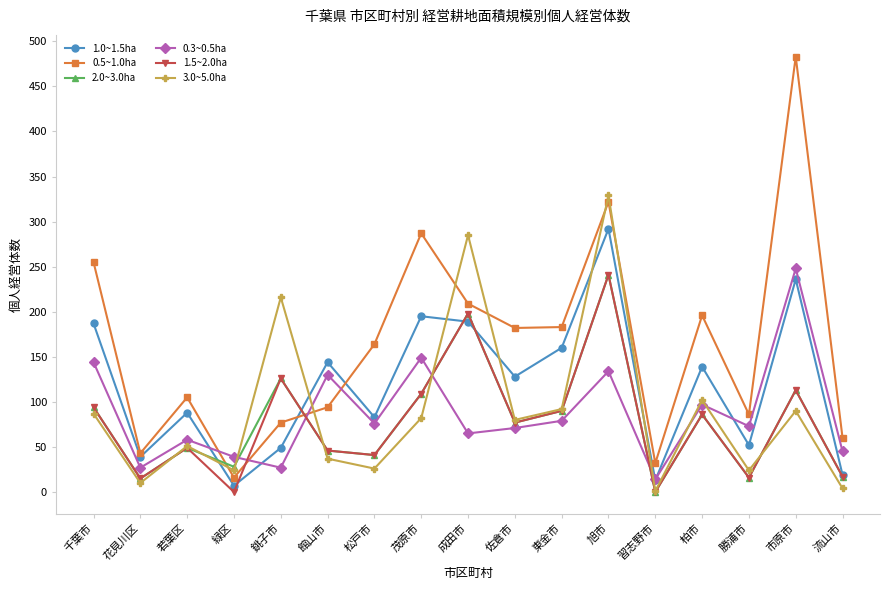

At which label does 1.0~1.5ha reach its peak?

旭市